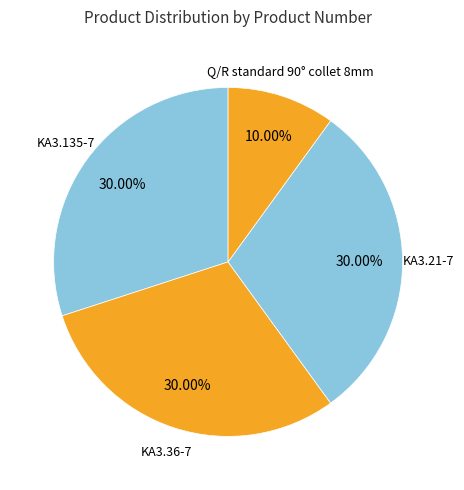

Does KA3.36-7 account for over 50% of the chart?

No